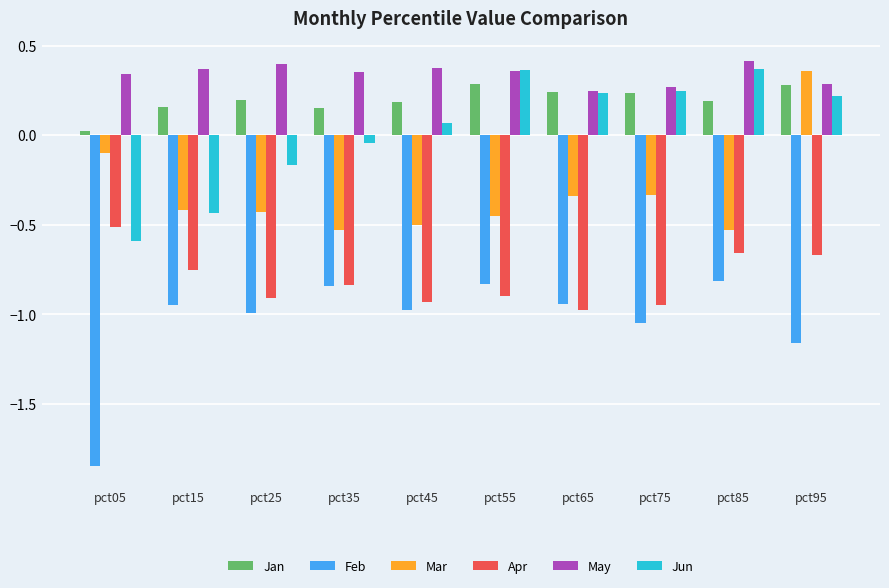

Is it true that May equals 0.1 at pct65?

False